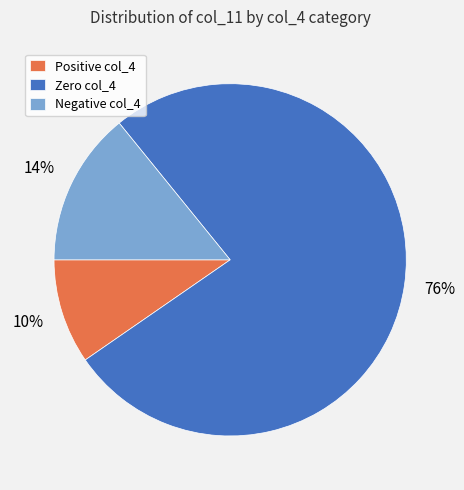

To the nearest percent, what percentage of the pie is Positive col_4?

10%